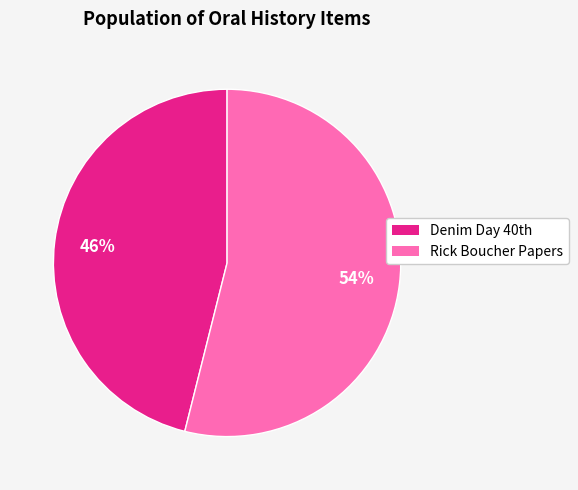

To the nearest percent, what is the average slice percentage?

50%